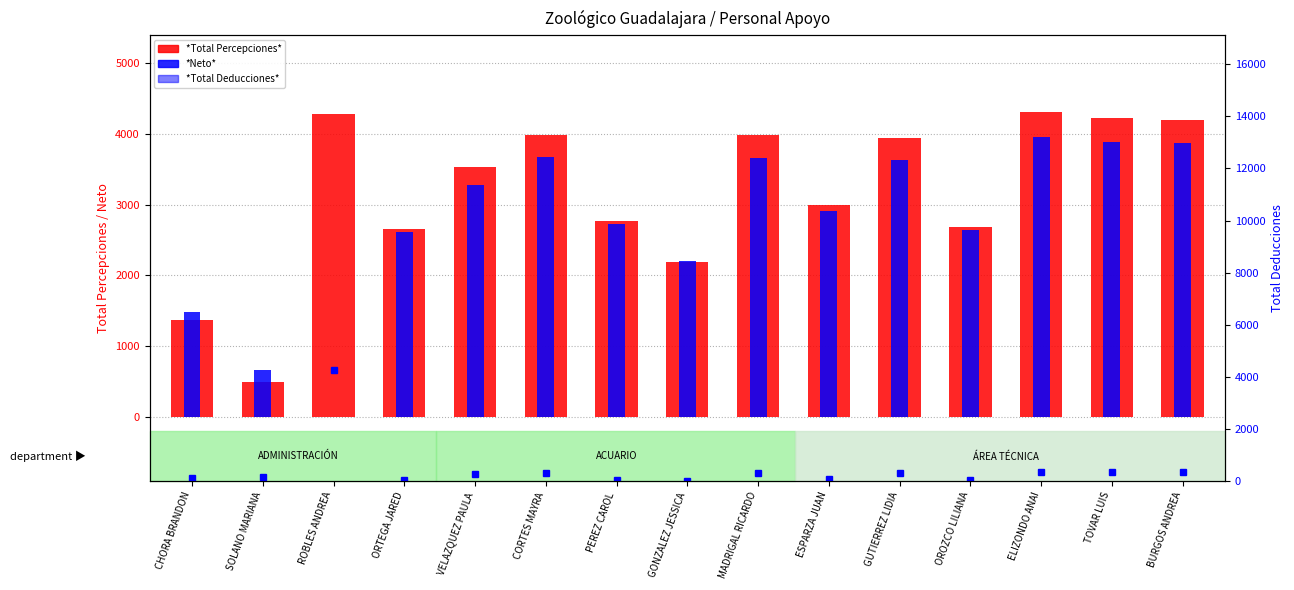

Rank the series by their maximum value, from lowest to highest.

*Neto*, *Total Deducciones*, *Total Percepciones*